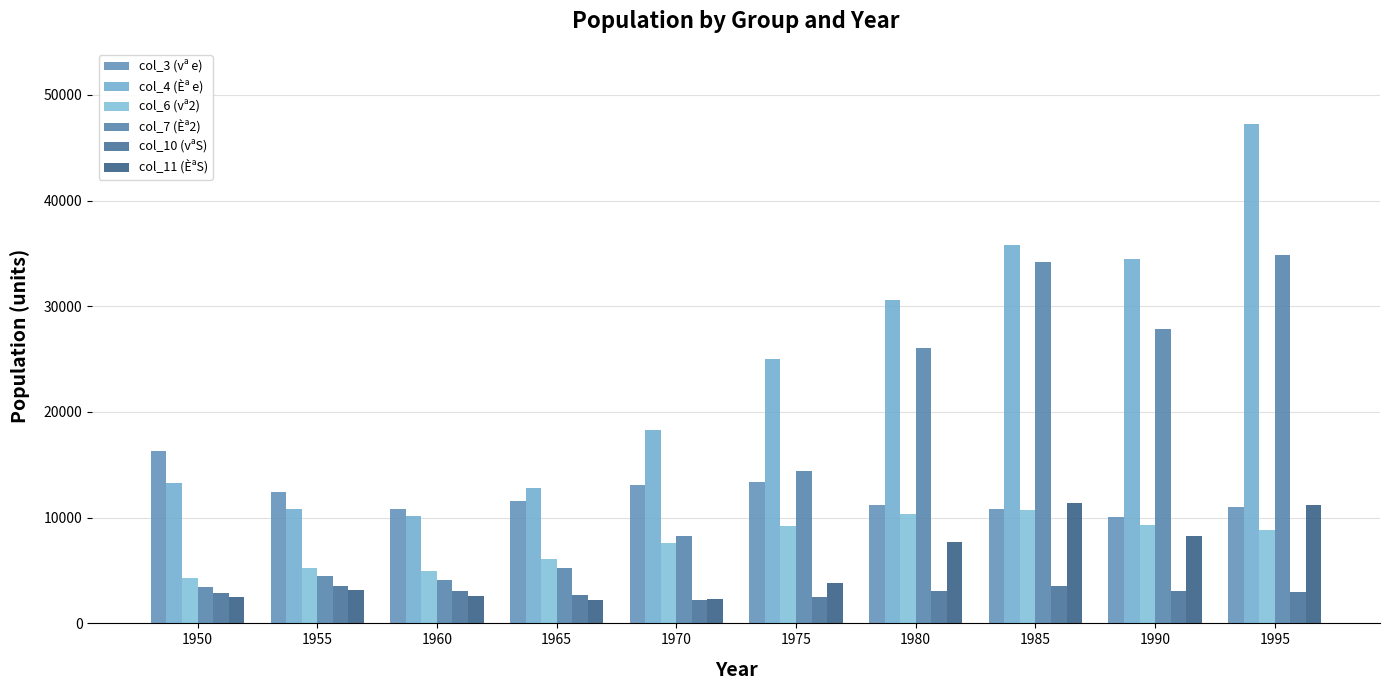

At how many categories does at least one series exceed 29665?

4